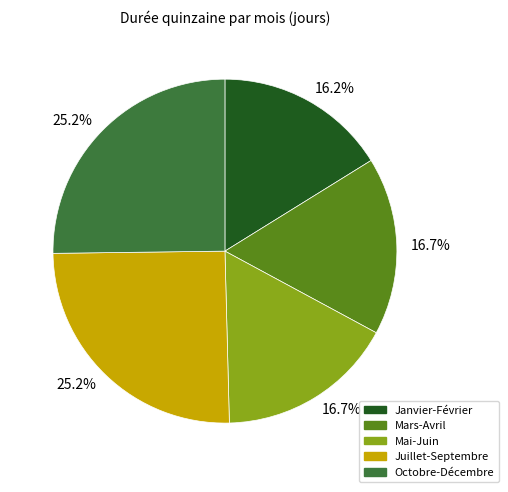

Does any single category account for the majority?

No